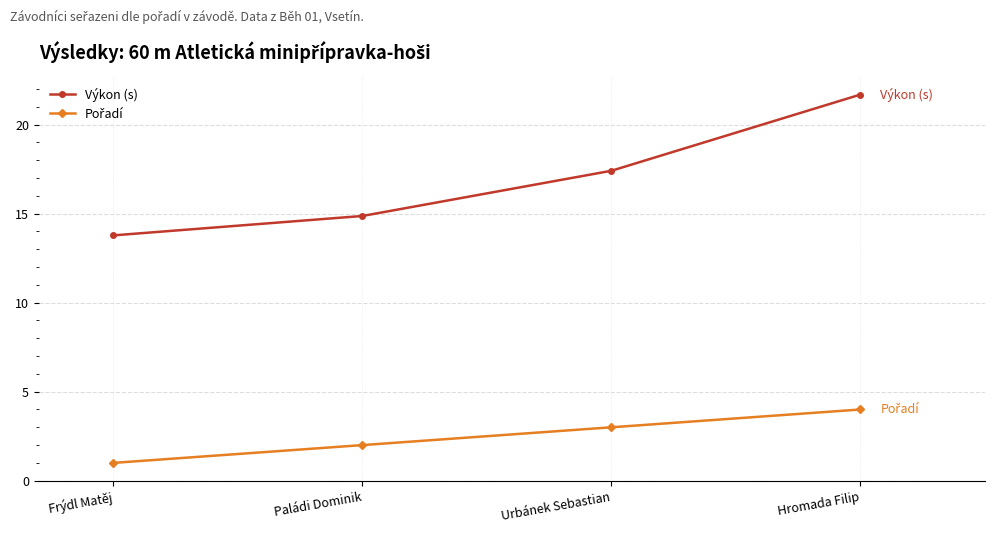

Rank the categories by Výkon (s) value from lowest to highest.

Frýdl Matěj, Paládi Dominik, Urbánek Sebastian, Hromada Filip